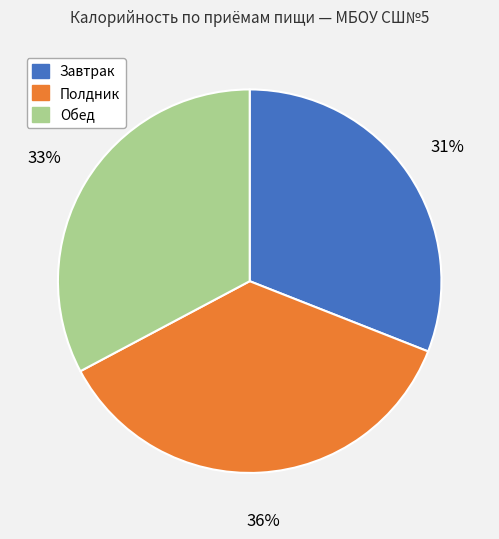

Is there any slice that represents more than half of the pie?

No